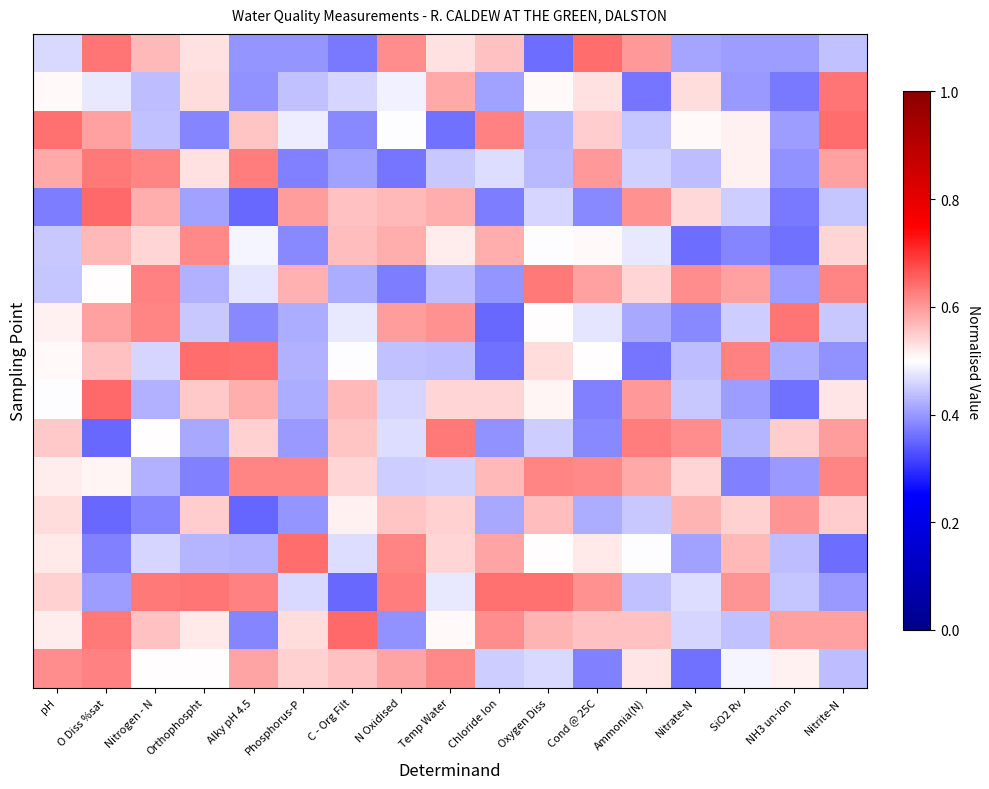

At which category is the sum across all series the highest?

O Diss %sat